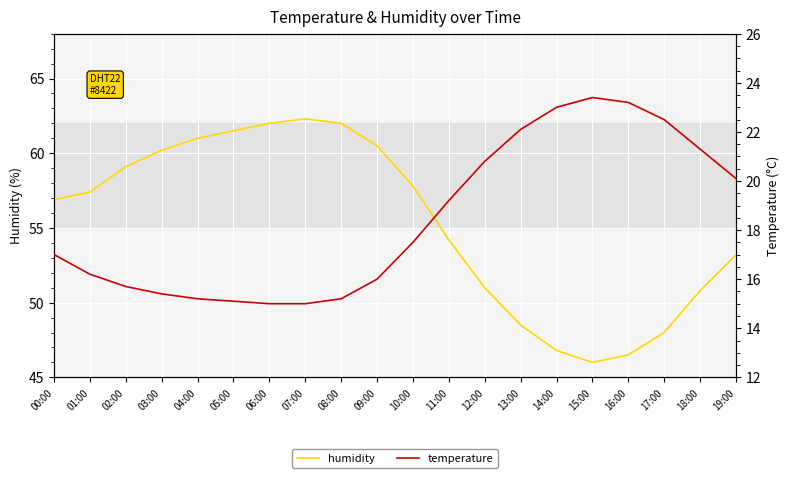

At which label does temperature reach its minimum?

06:00